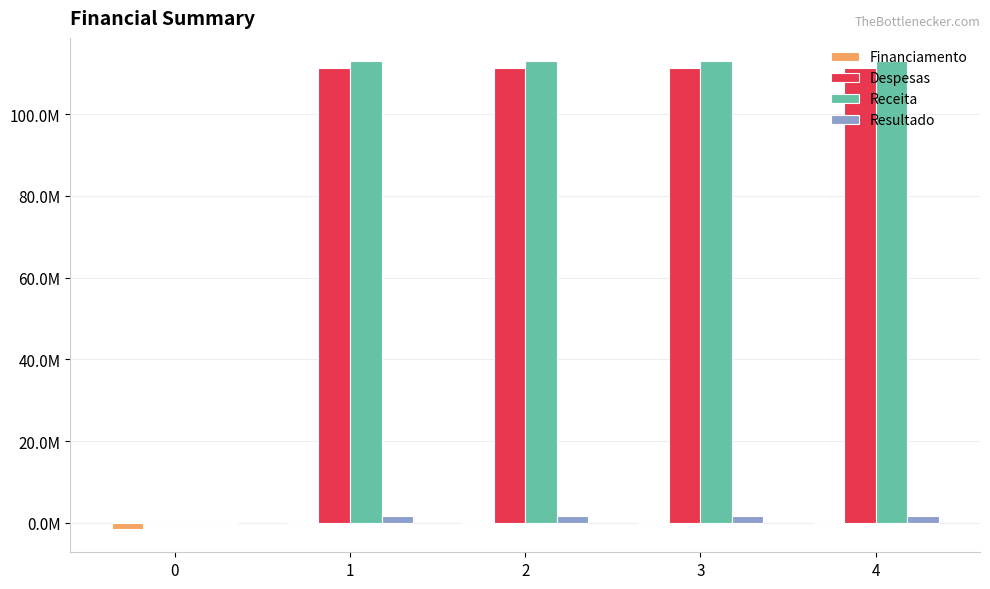

What are all the series names shown in the legend?

Financiamento, Despesas, Receita, Resultado